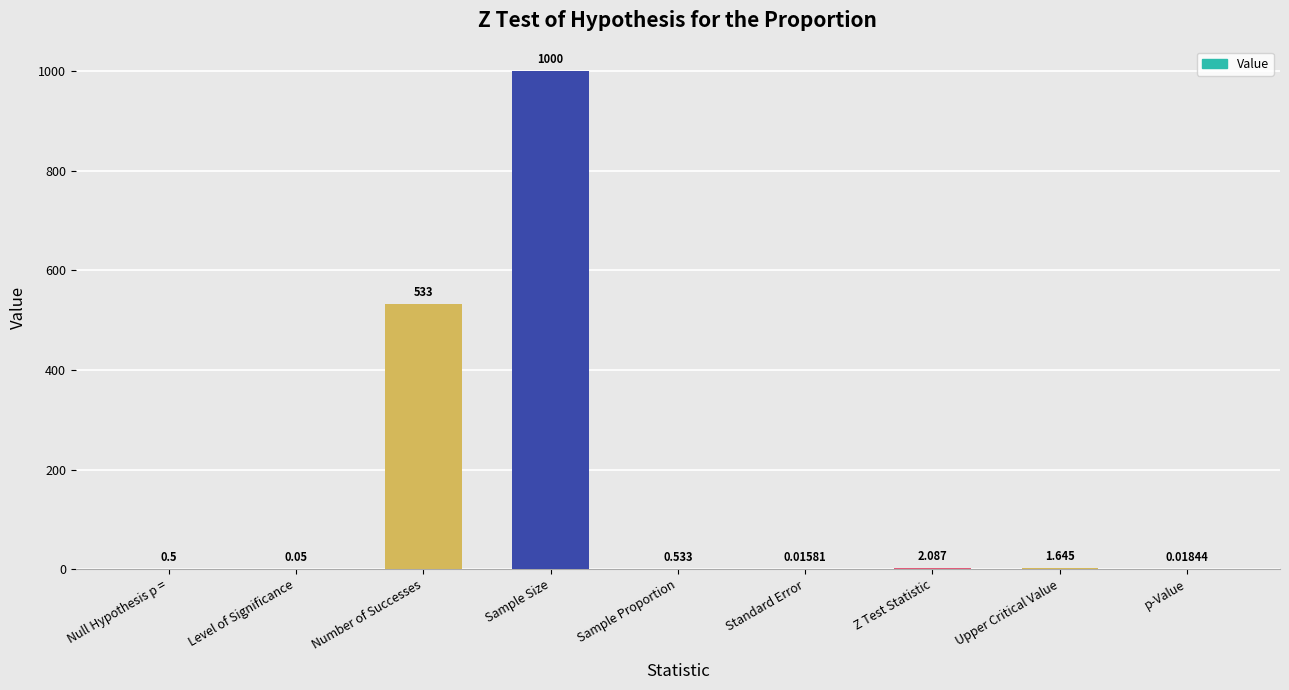

How many distinct data groups are displayed?

1